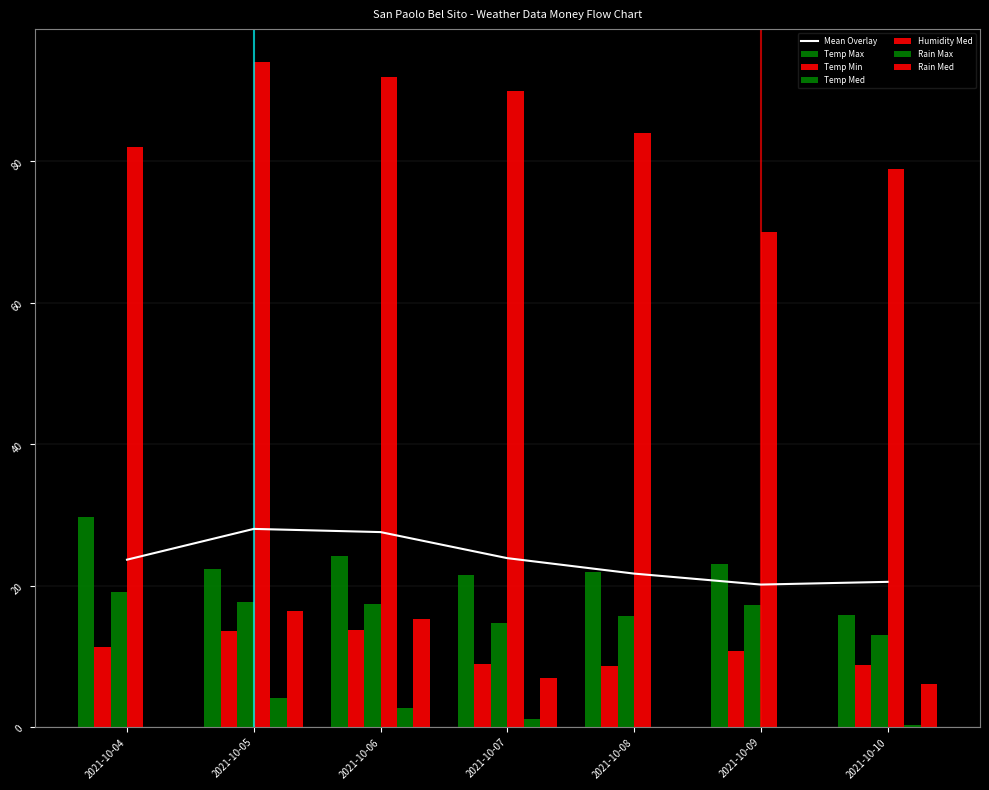

What is the maximum value for Temp Min?

13.8